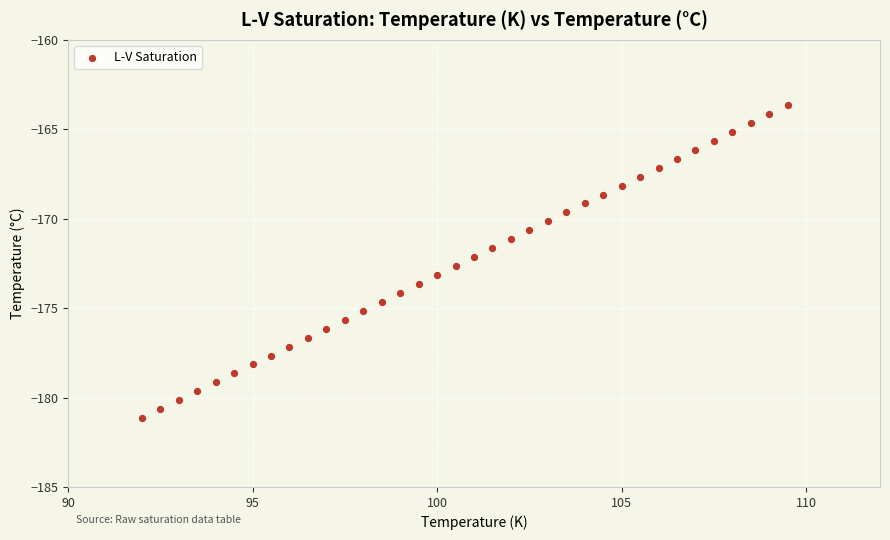

What is the range of Y values (max minus min)?

17.5